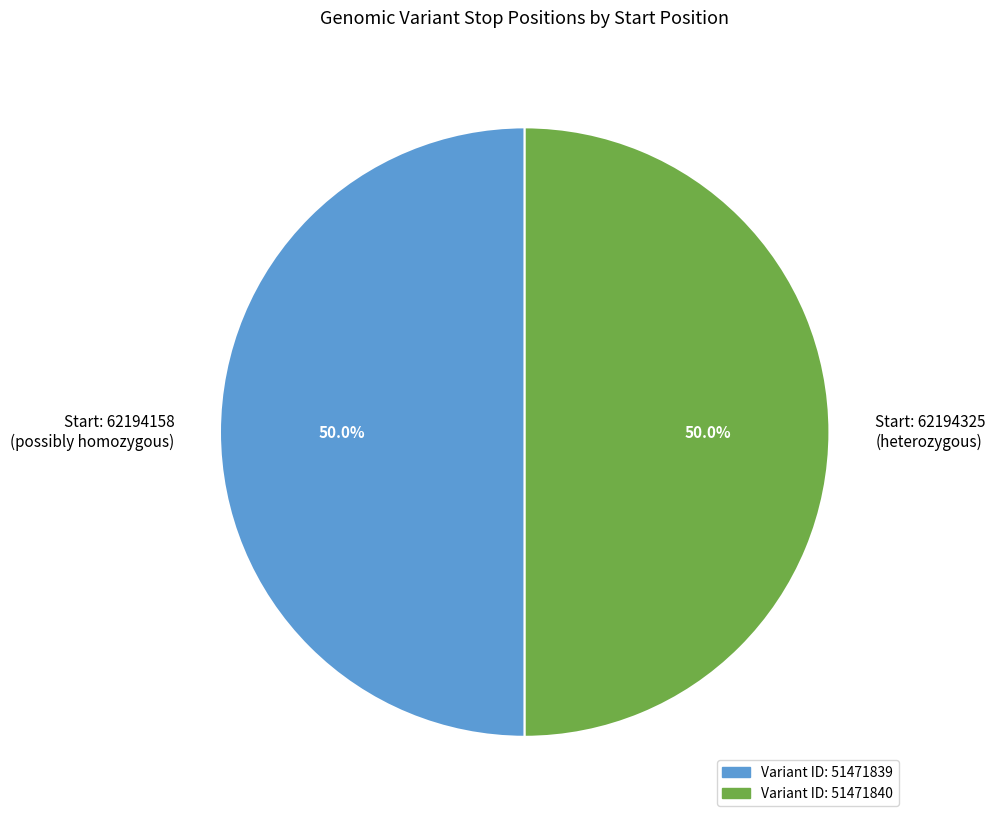

Combined, what portion of the pie is Start: 62194325 (heterozygous) and Start: 62194158 (possibly homozygous)?

100.0%